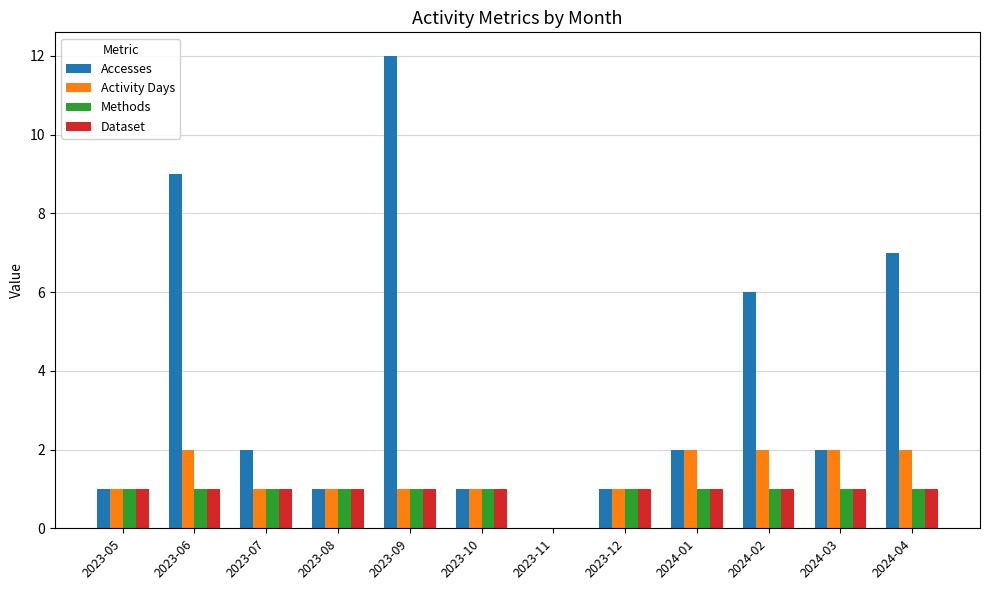

True or false: Methods has a value of 1 at 2023-05.

True